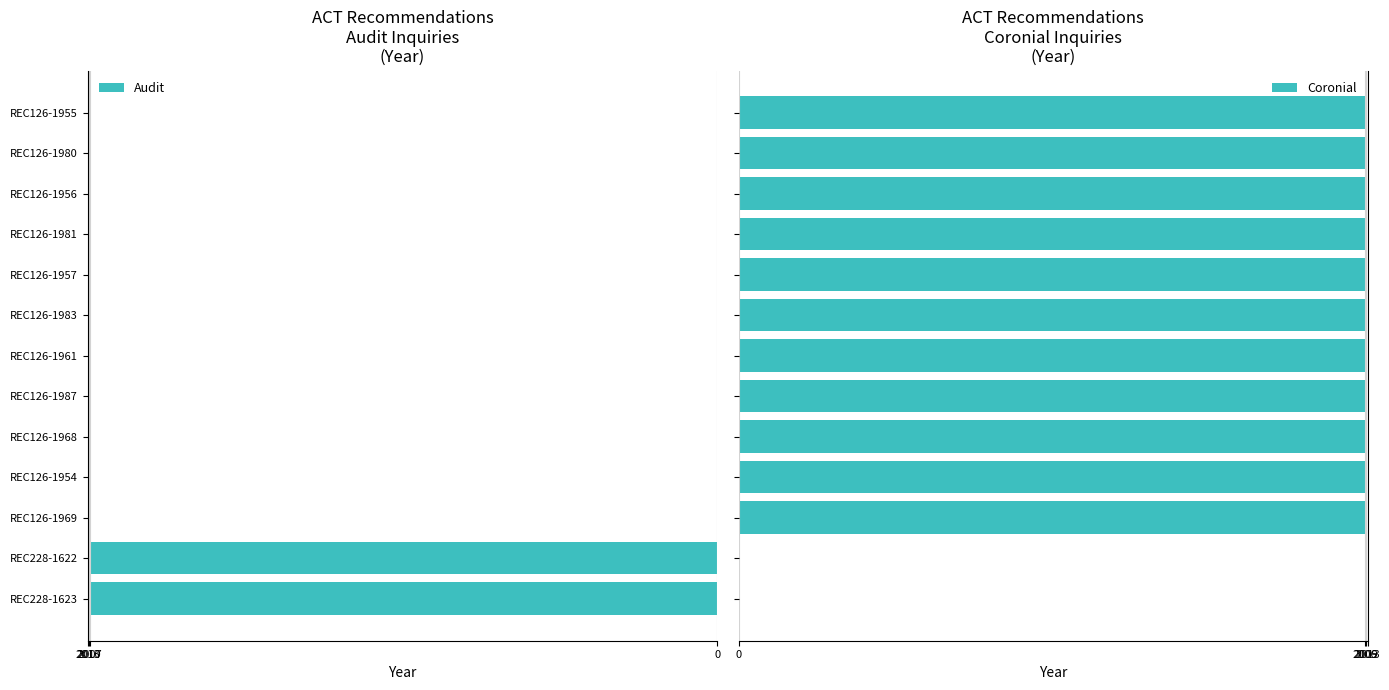

What is the sum of all Coronial values?

22066